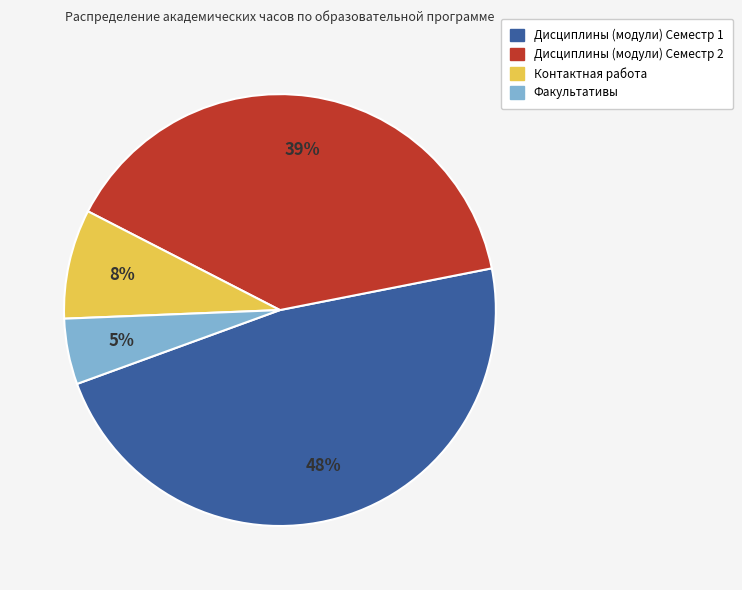

What is the smallest slice in the pie chart?

Факультативы